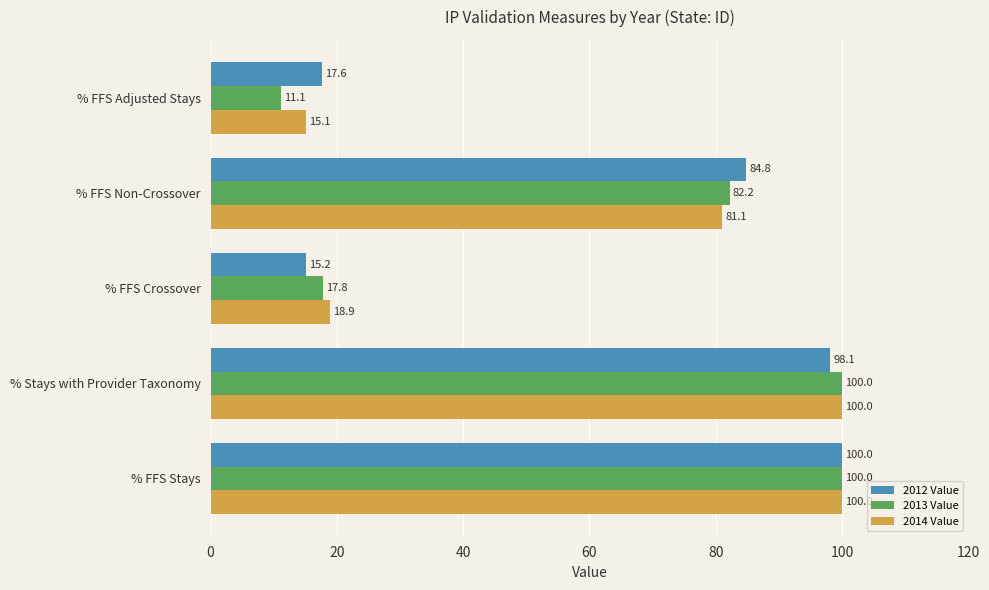

At which label is 2014 Value closest to 57?

% FFS Non-Crossover